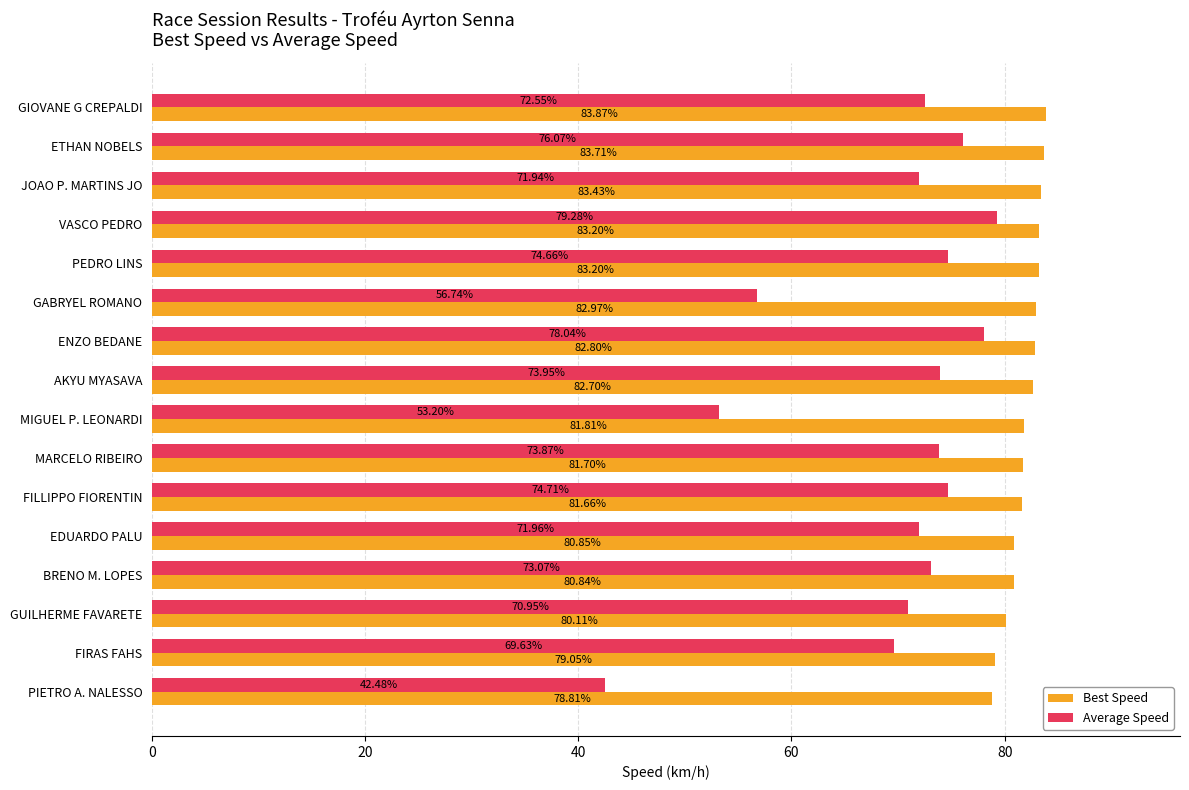

How many values in the Average Speed series exceed 73?

8